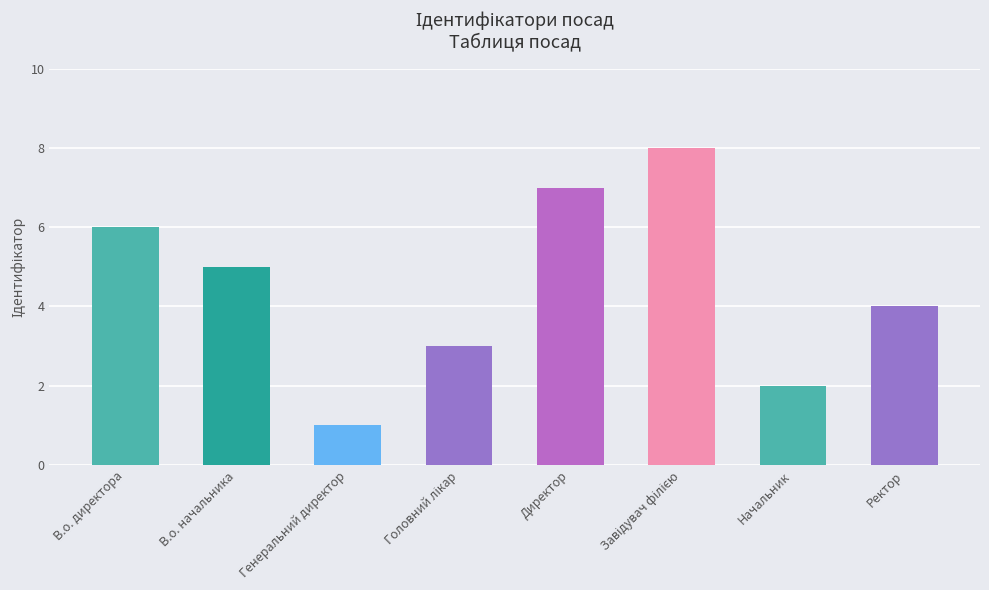

The chart shows a value of 2 at Начальник. True or false?

True